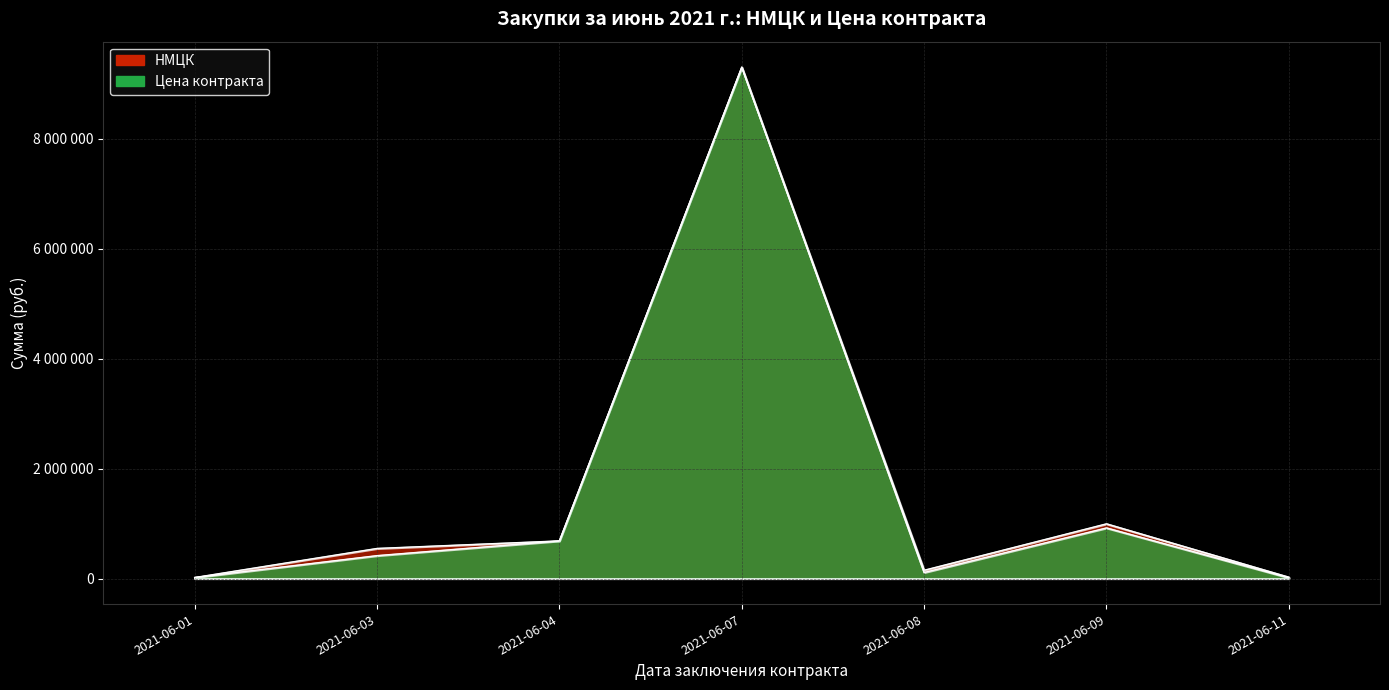

How many interior local valleys does the НМЦК series have?

1